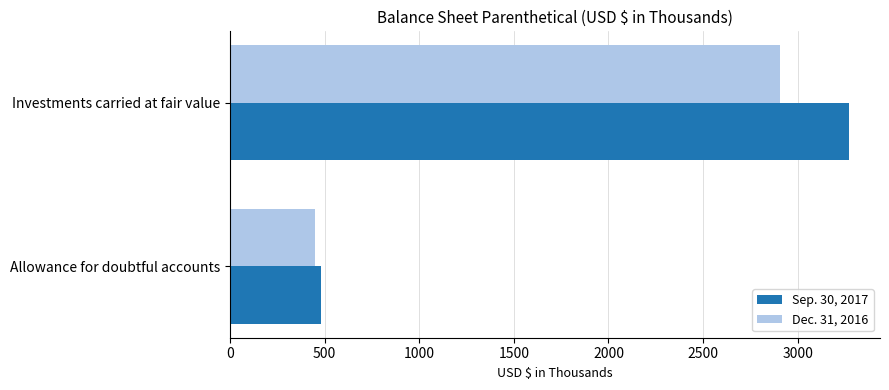

What is the sum of all Sep. 30, 2017 values?

3750